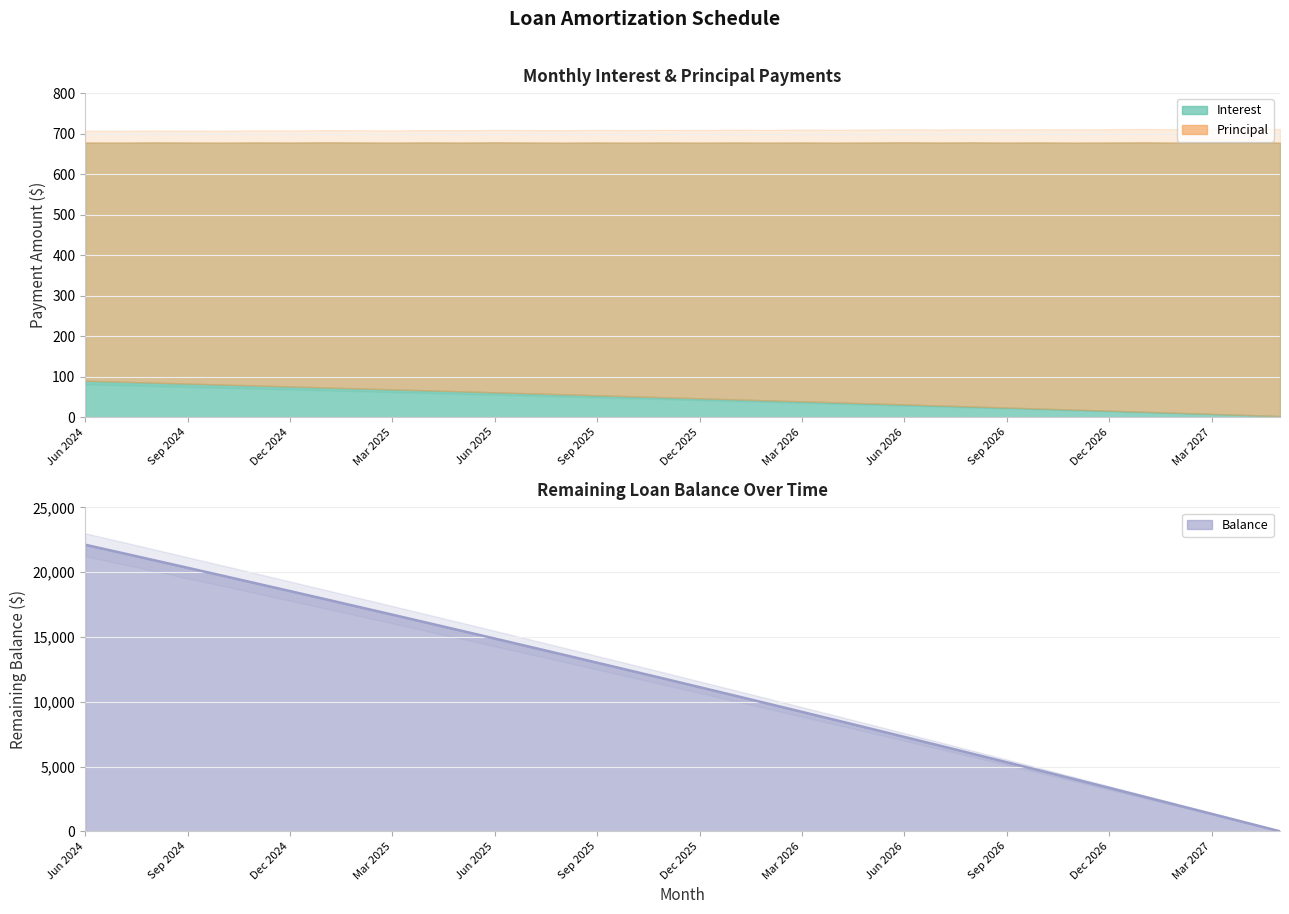

True or false: Interest has a value of 23.8 at Dec 2026.

False